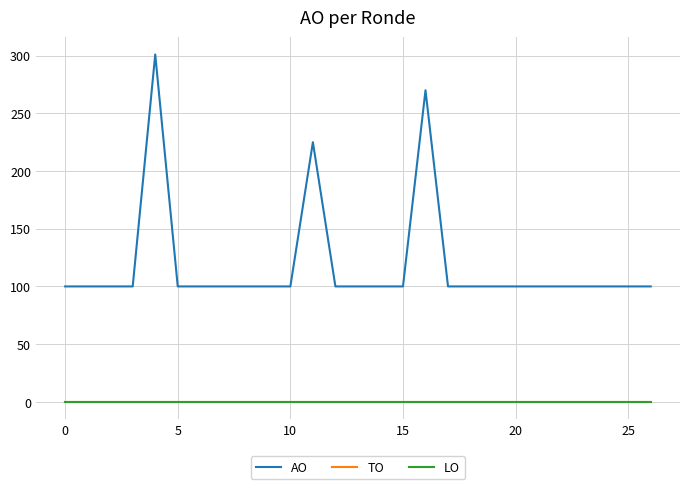

True or false: AO and TO intersect in this chart.

False